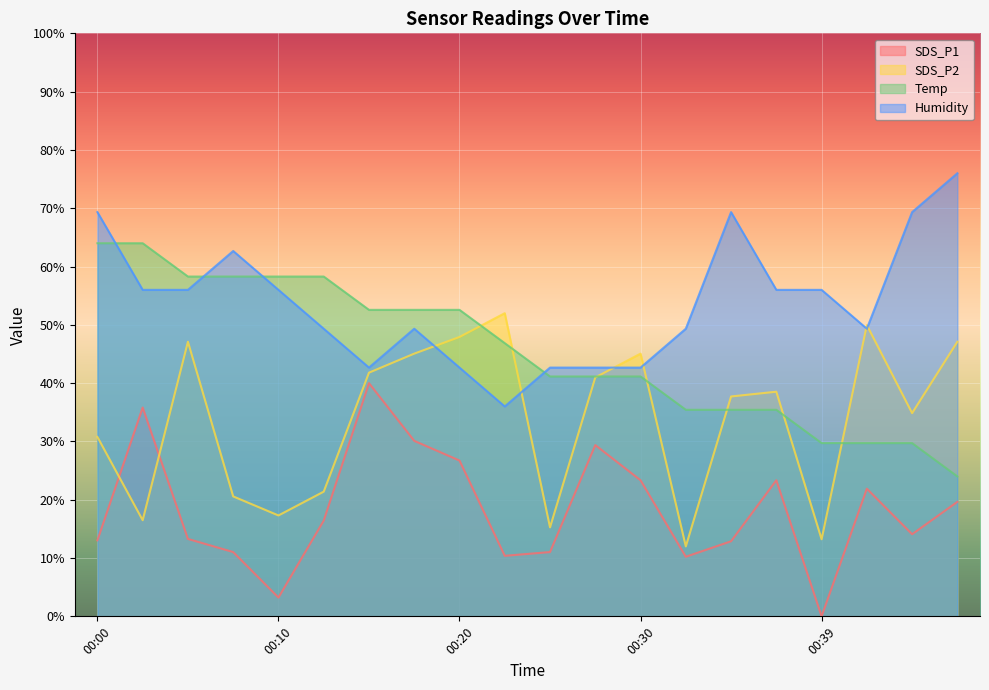

How many data points in SDS_P1 are less than 16?

10